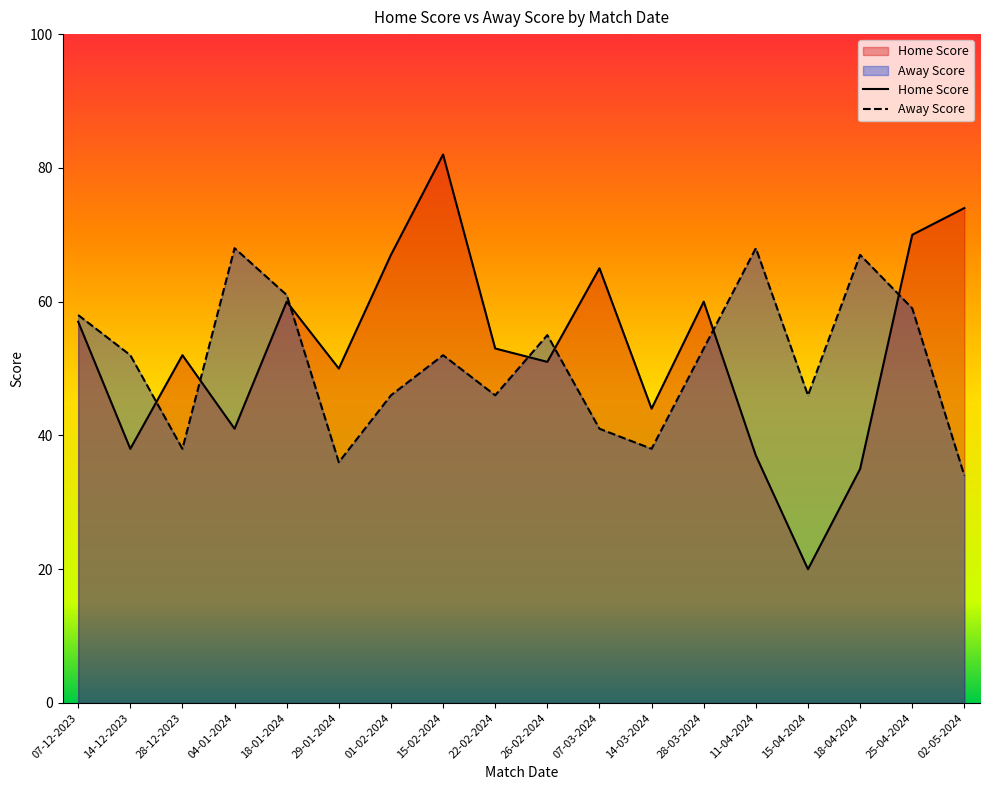

True or false: Home Score has a value of 13 at 15-04-2024.

False